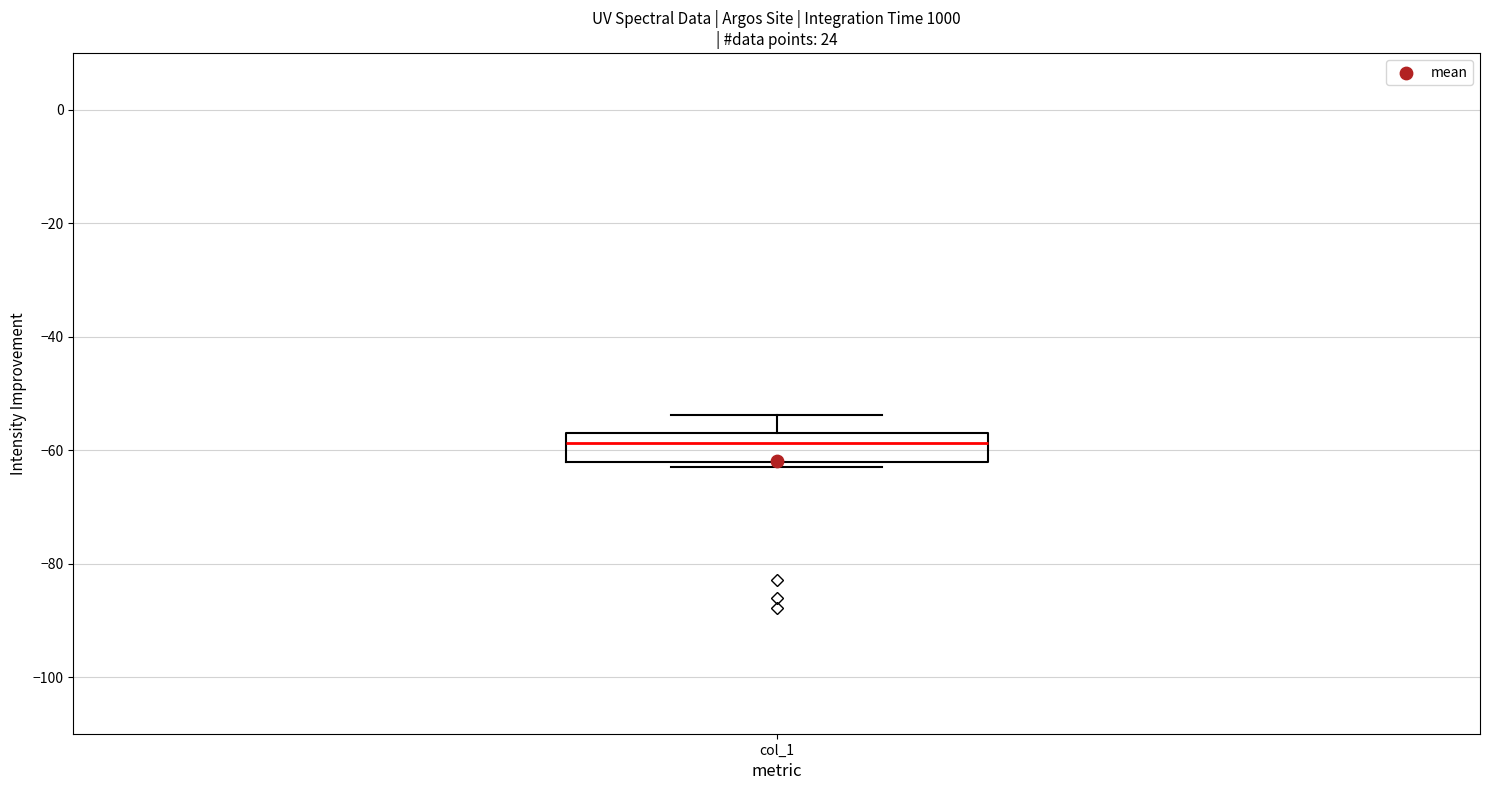

Transcribe this box plot: give where the median line is, the range the box spans, and where the two whiskers end, as read against the y-axis. The values are not printed on the chart, so give them approximately, as read against the axis.

median -58, box -62 to -56, whiskers -62 (just below the box's lower edge) to -54